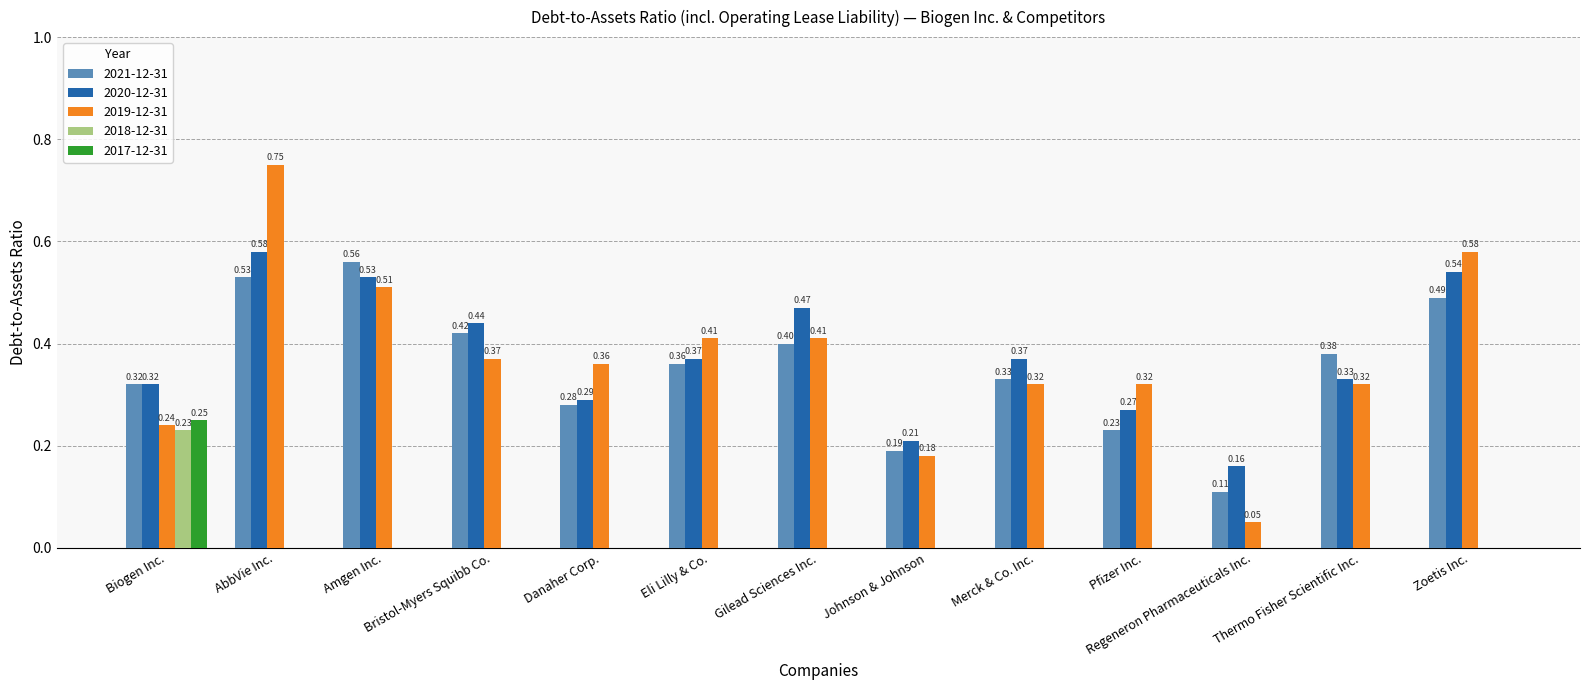

Is the value of 2021-12-31 at Pfizer Inc. greater than the value of 2019-12-31 at Amgen Inc.?

No